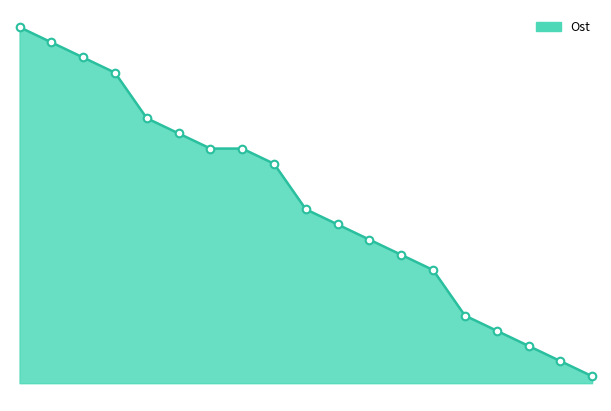

What is the change in value from 2022-08-22 to 2022-08-15?

-7.6